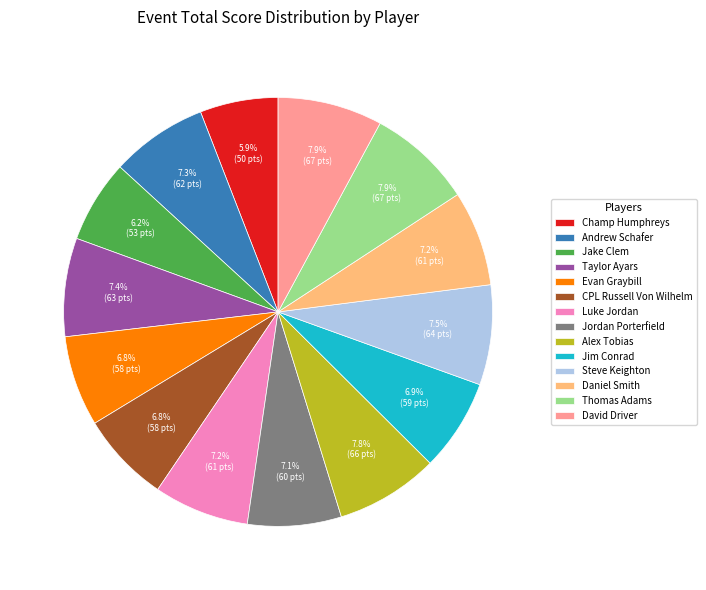

Which has a higher value, Thomas Adams or Daniel Smith?

Thomas Adams